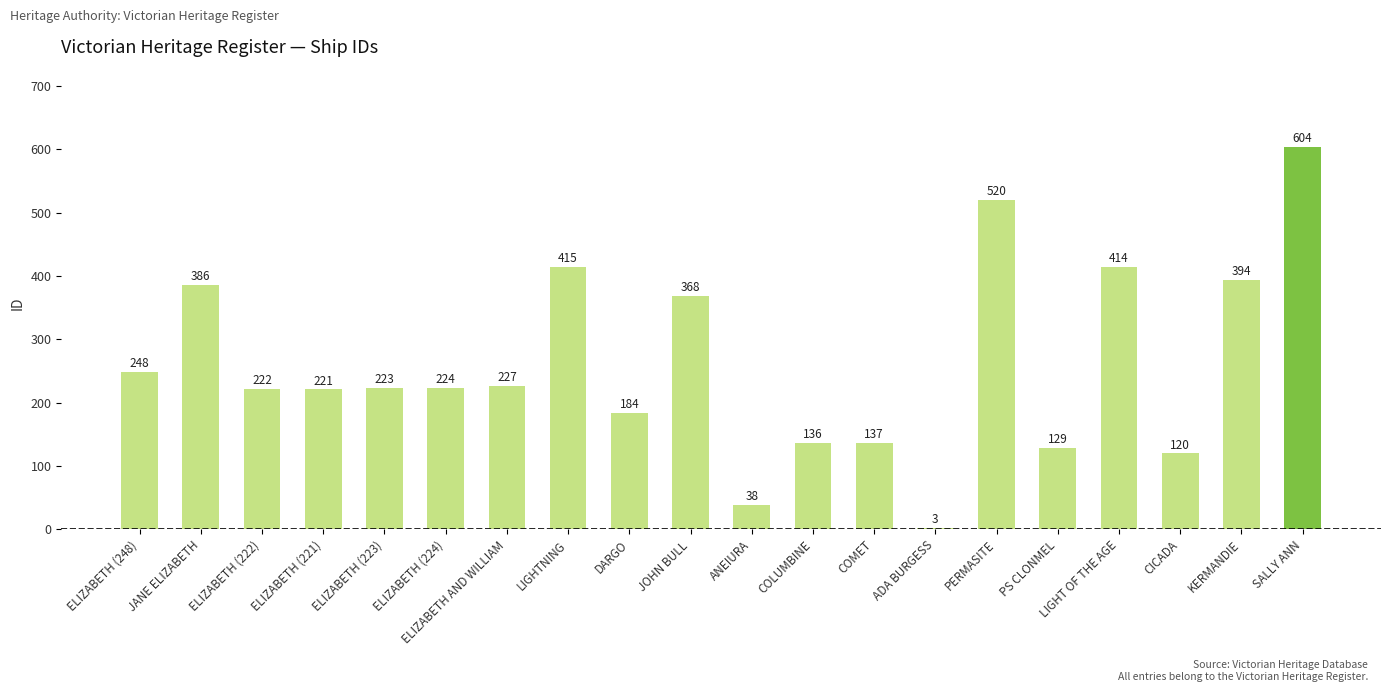

What is the difference between the values at ELIZABETH (223) and ELIZABETH AND WILLIAM?

4